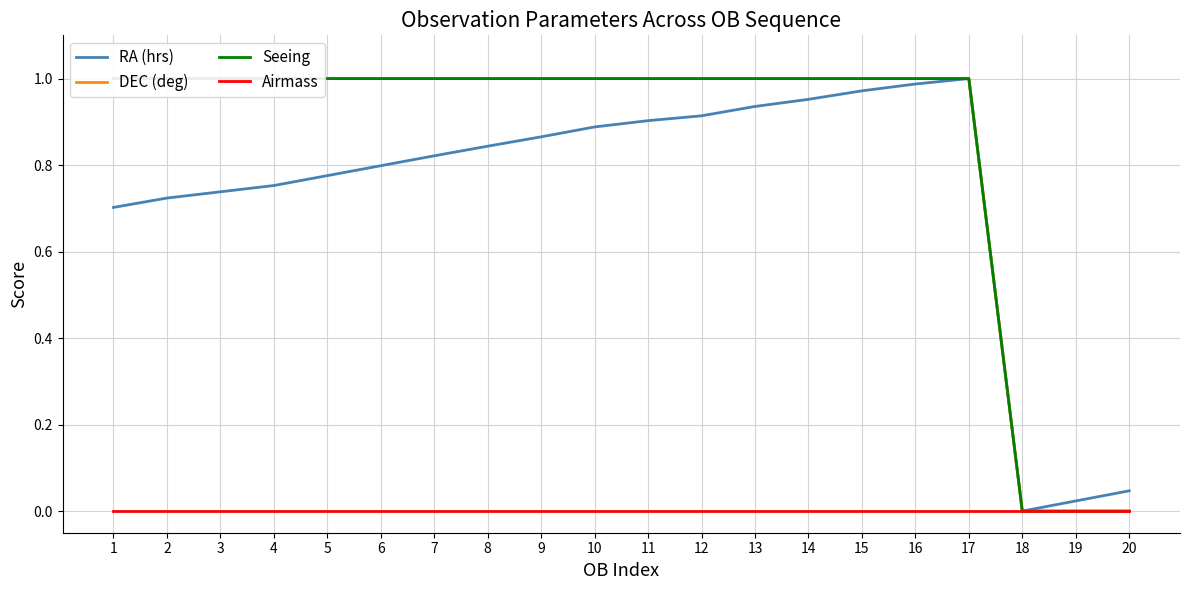

True or false: DEC (deg) has a value of 1.0 at 12.

True